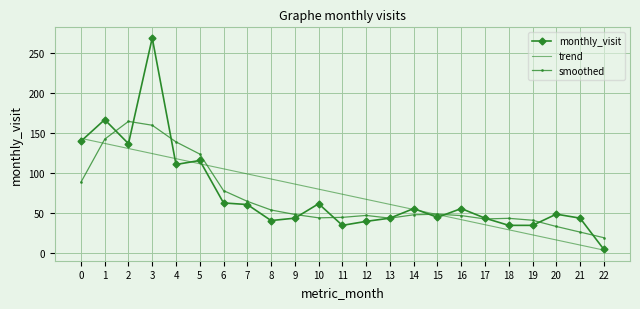

Which series ends up on top after the final intersection of trend and smoothed?

smoothed